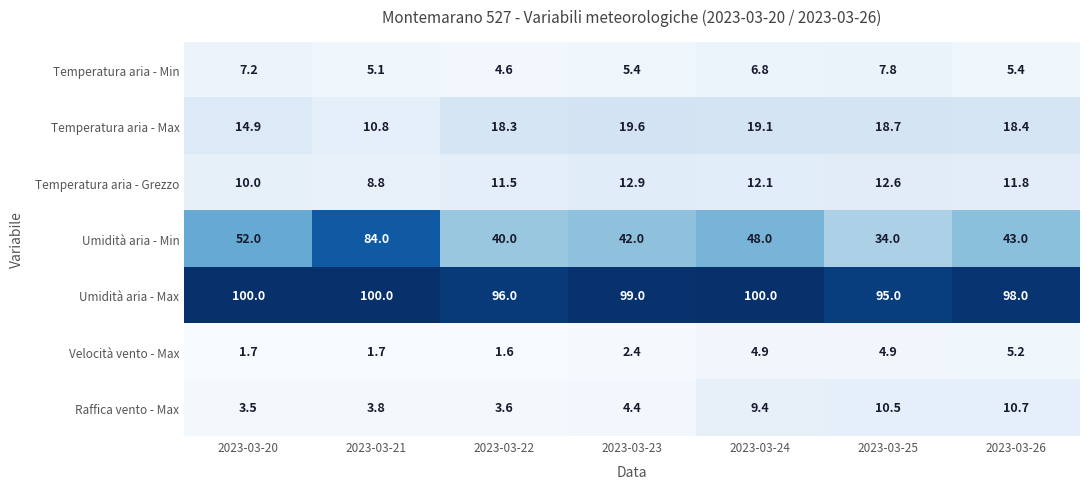

Which series has the largest total across all categories?

Umidità aria - Max